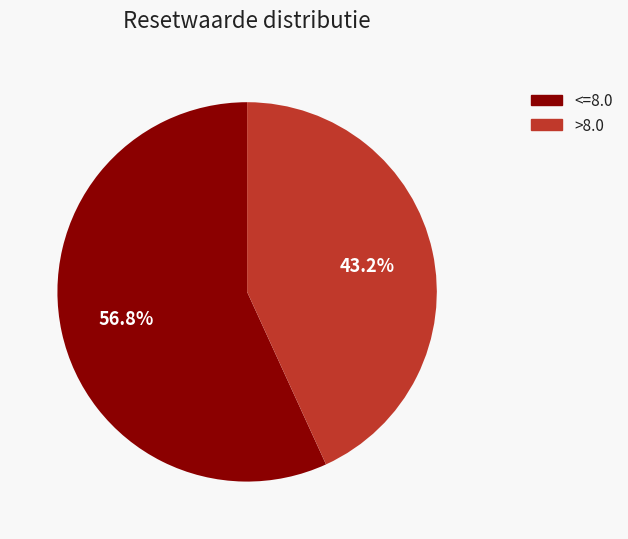

Is there a majority slice in this chart?

Yes